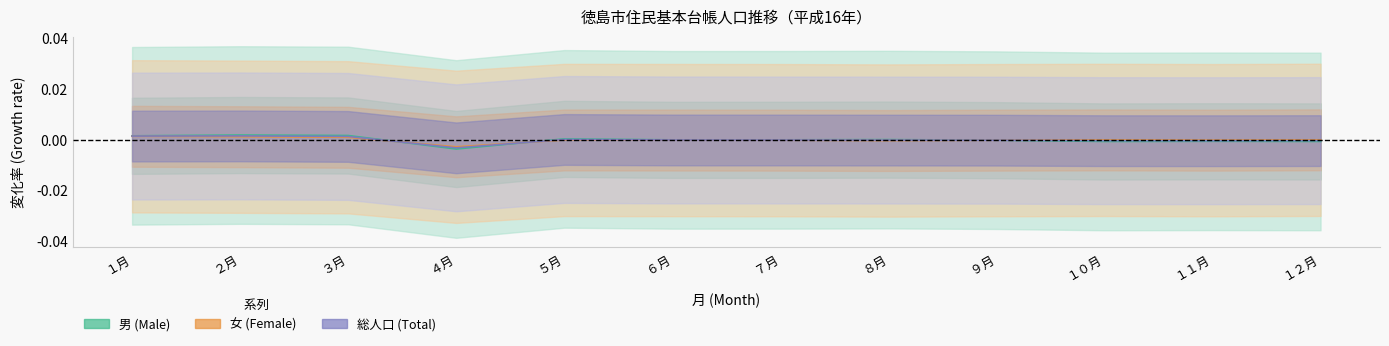

Which series has the largest total across all categories?

総人口